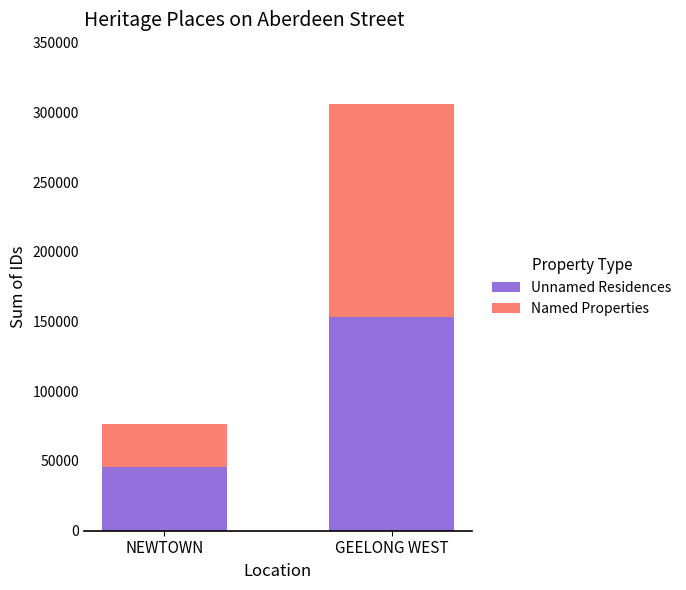

Count the Unnamed Residences values in the range 45836 to 153030.

2